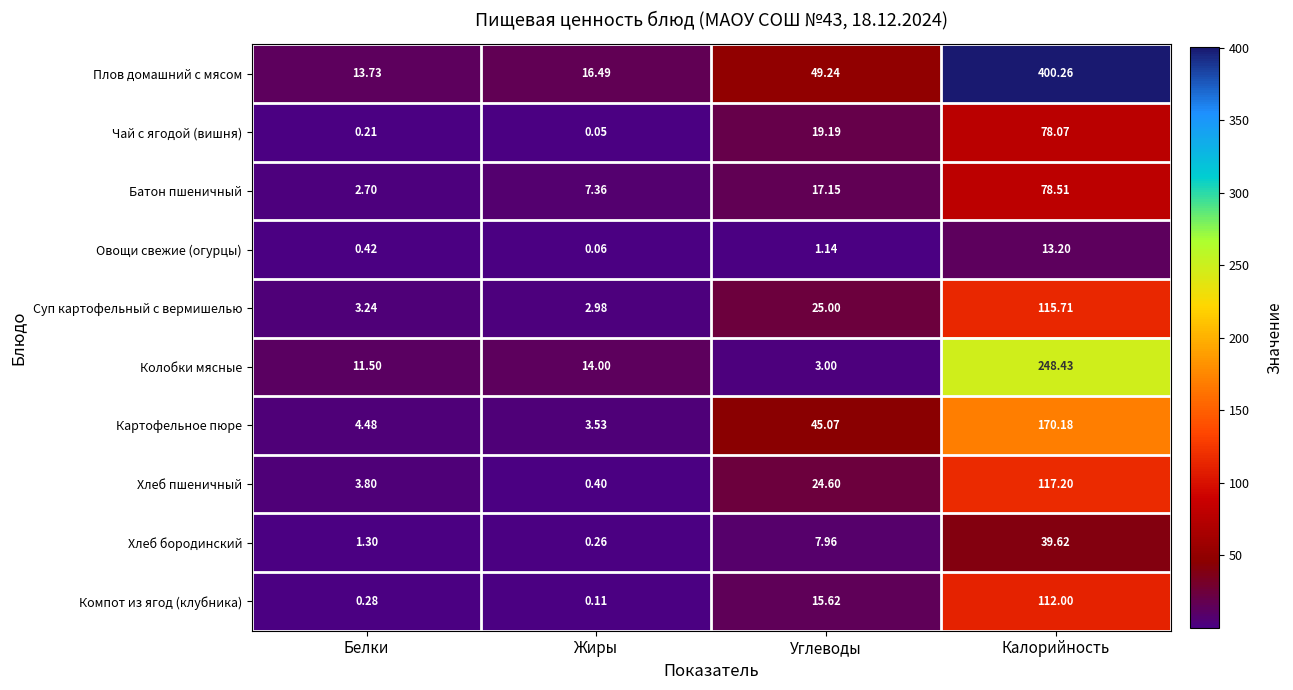

What is the total value across all series at Жиры?

45.2